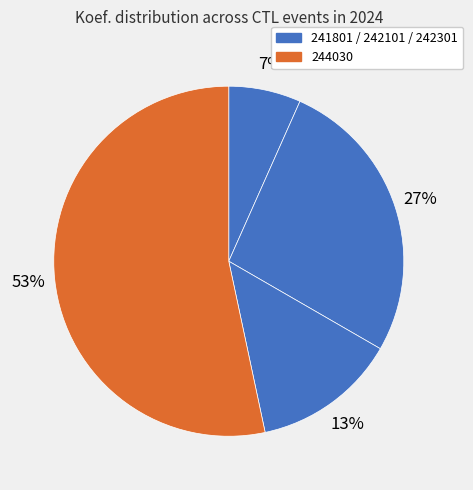

How many slices are in this pie chart?

4